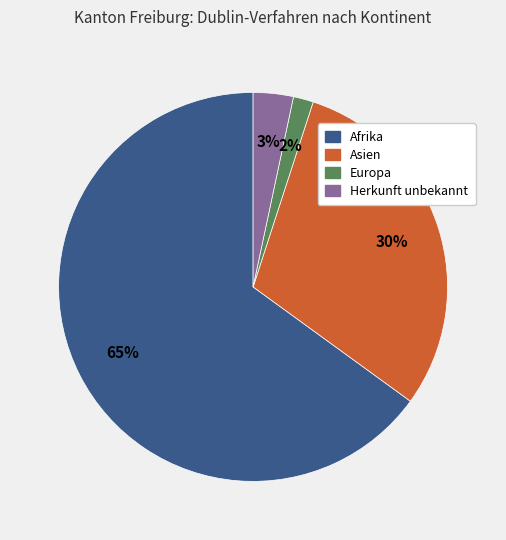

To the nearest percent, what is the difference between the largest and smallest slice percentages?

63%